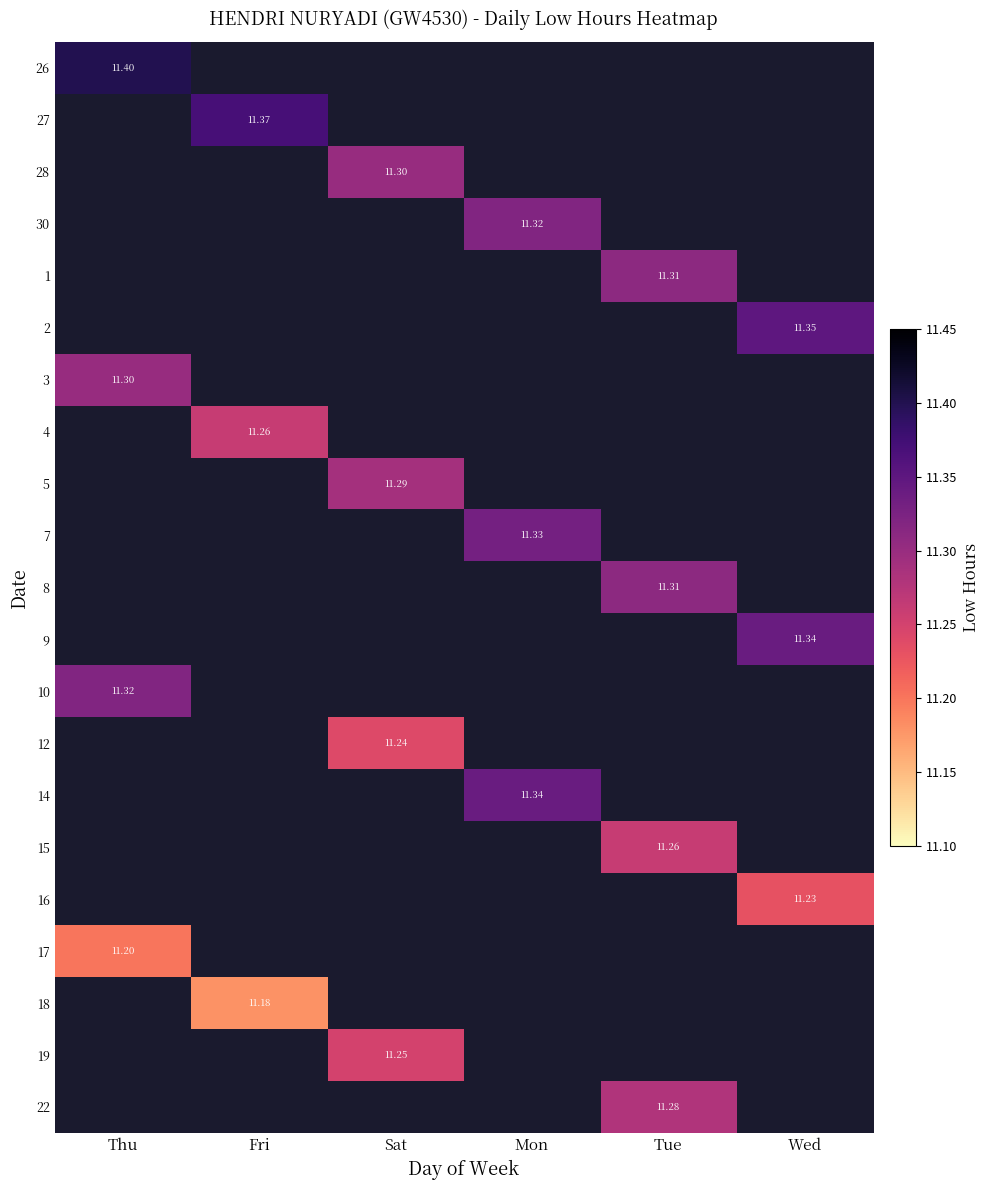

Rank the series at Thu from highest to lowest value.

26, 27, 28, 30, 1, 2, 3, 4, 5, 7, 8, 9, 10, 12, 14, 15, 16, 17, 18, 19, 22